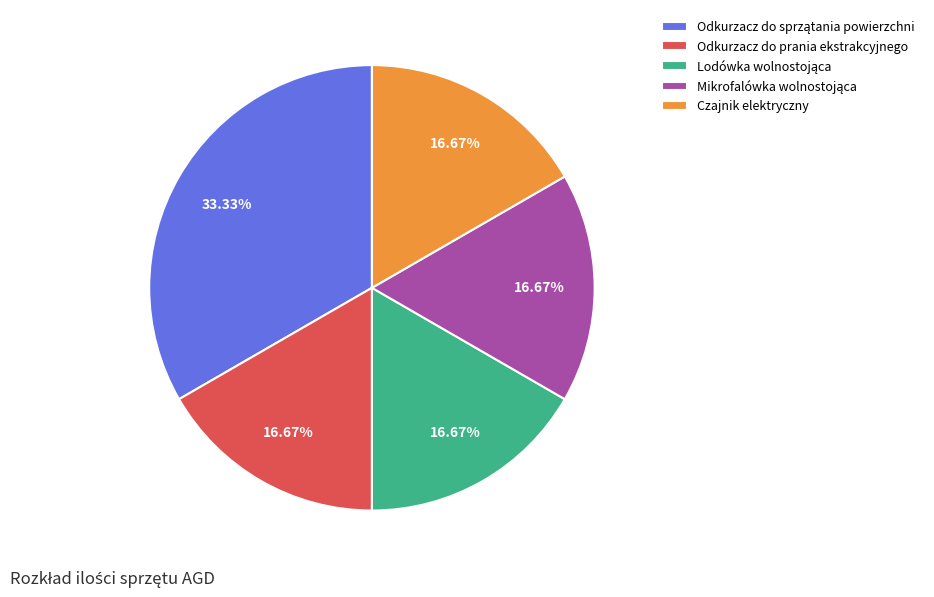

Does Czajnik elektryczny account for over 50% of the chart?

No